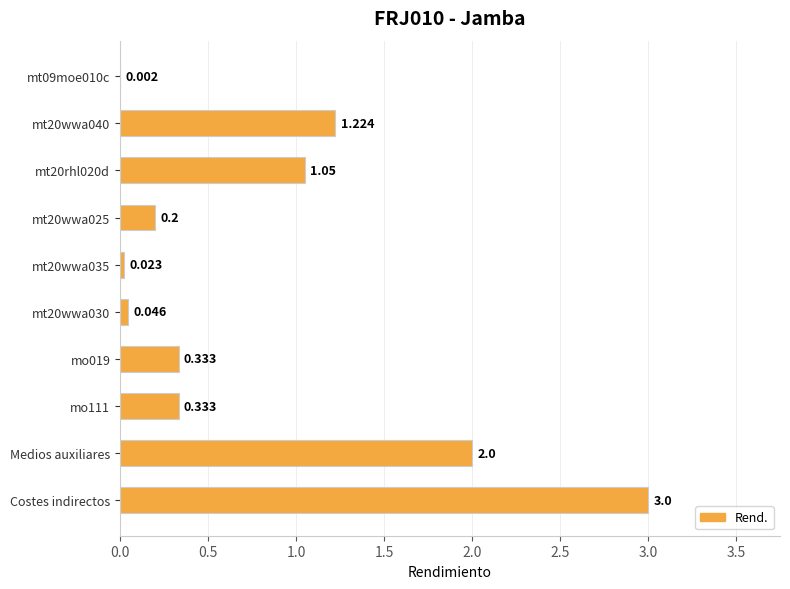

Which category has the highest value across all series?

Costes indirectos